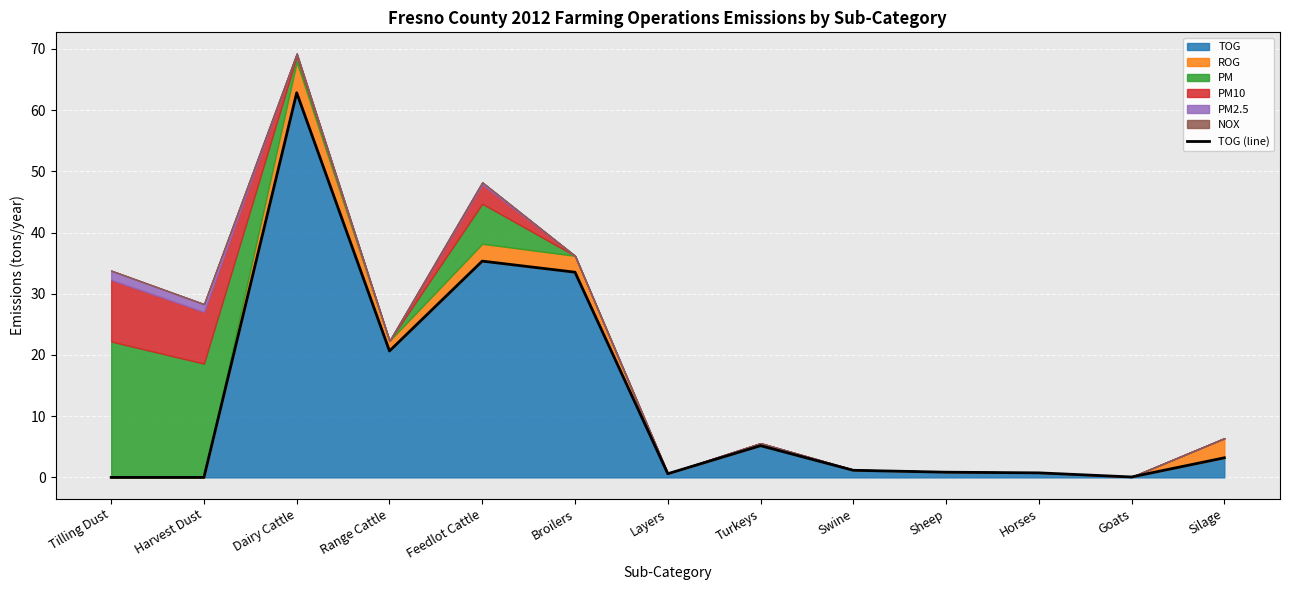

Which category has the highest value across all series?

Dairy Cattle